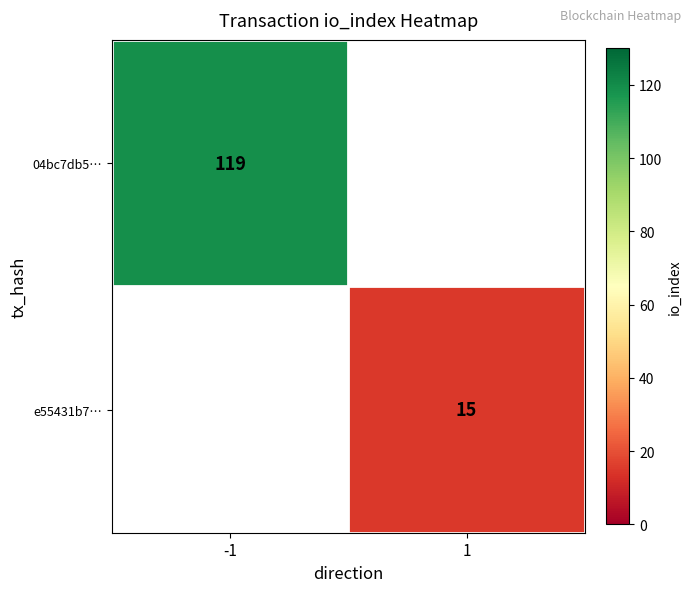

Is it true that 04bc7db5… equals 155.3 at -1?

False